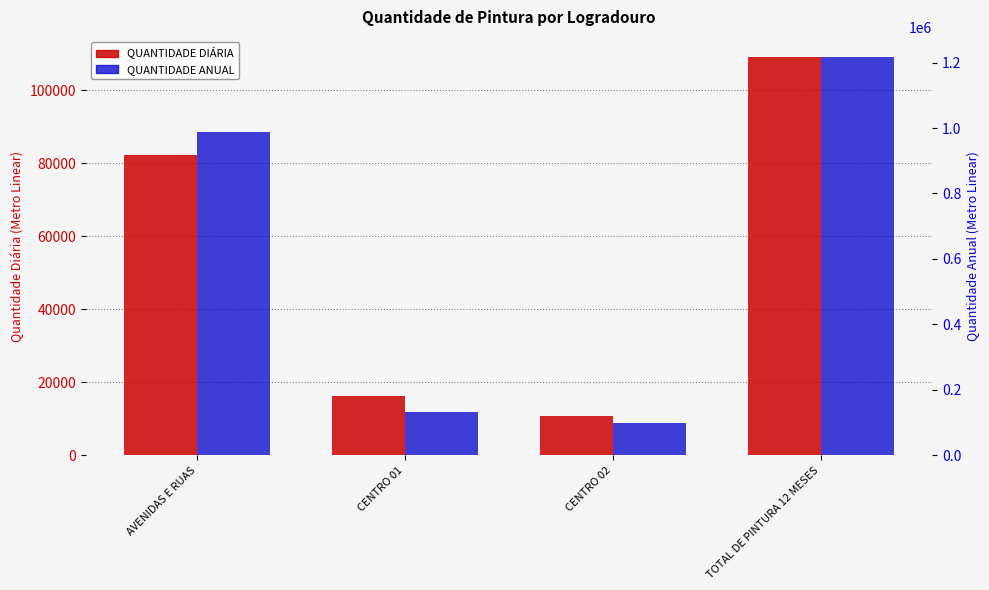

Is it true that QUANTIDADE DIÁRIA equals 82125.2 at AVENIDAS E RUAS?

True